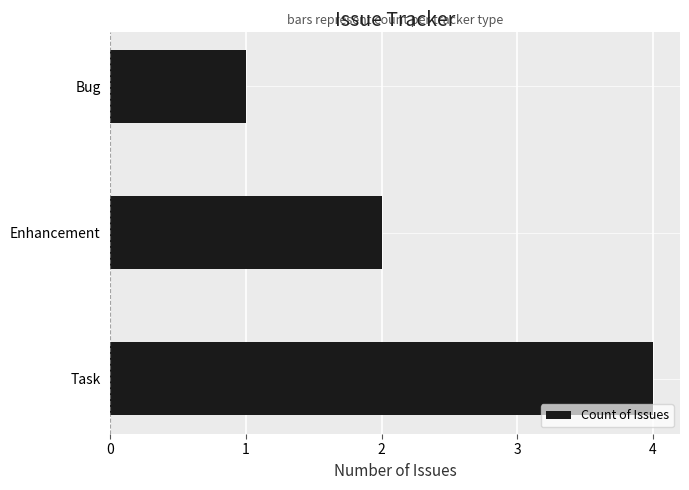

Count the number of data series in this chart.

1